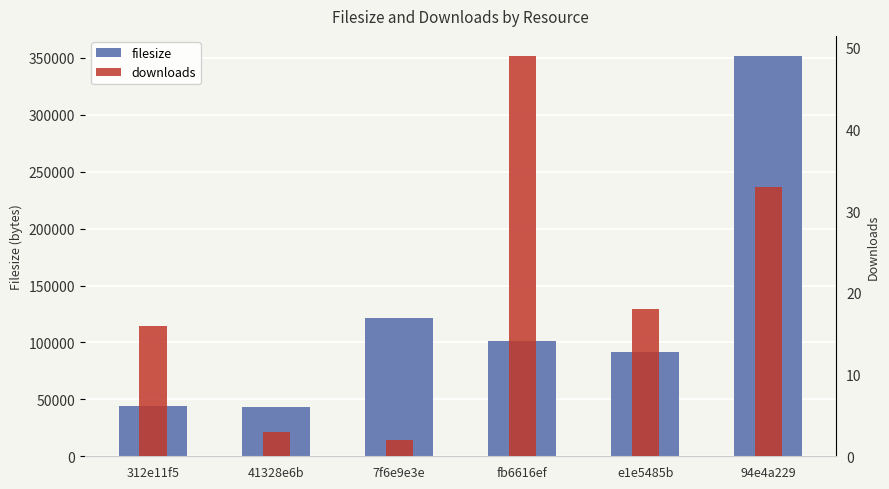

At which category is the sum across all series the highest?

94e4a229